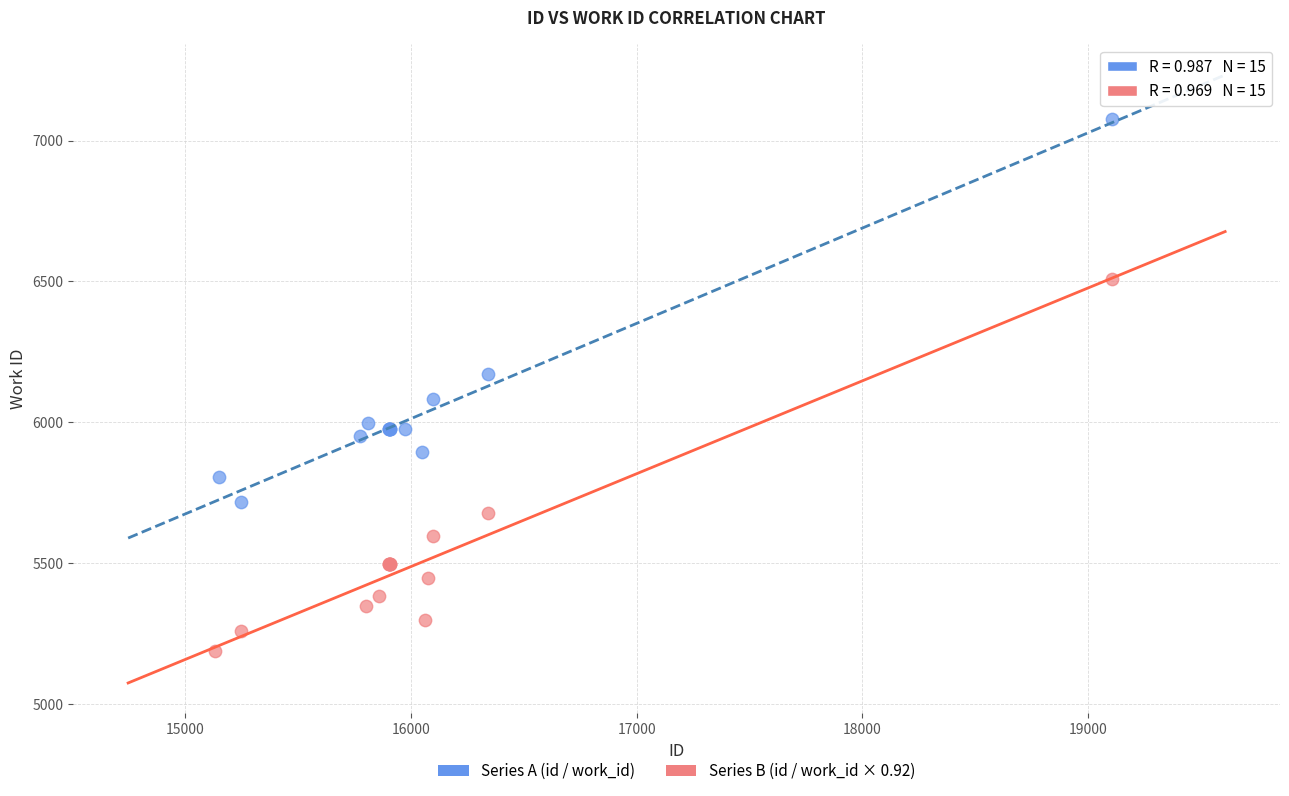

Which series has the largest Y range (max minus min)?

Series A (id / work_id)